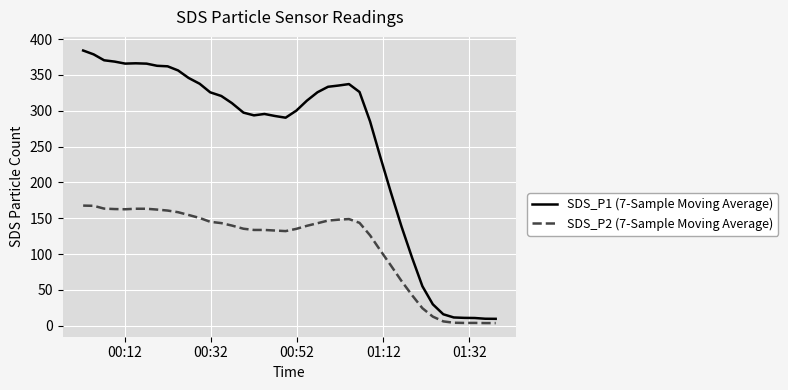

List the series in order of their peak value, highest first.

SDS_P1 (7-Sample Moving Average), SDS_P2 (7-Sample Moving Average)